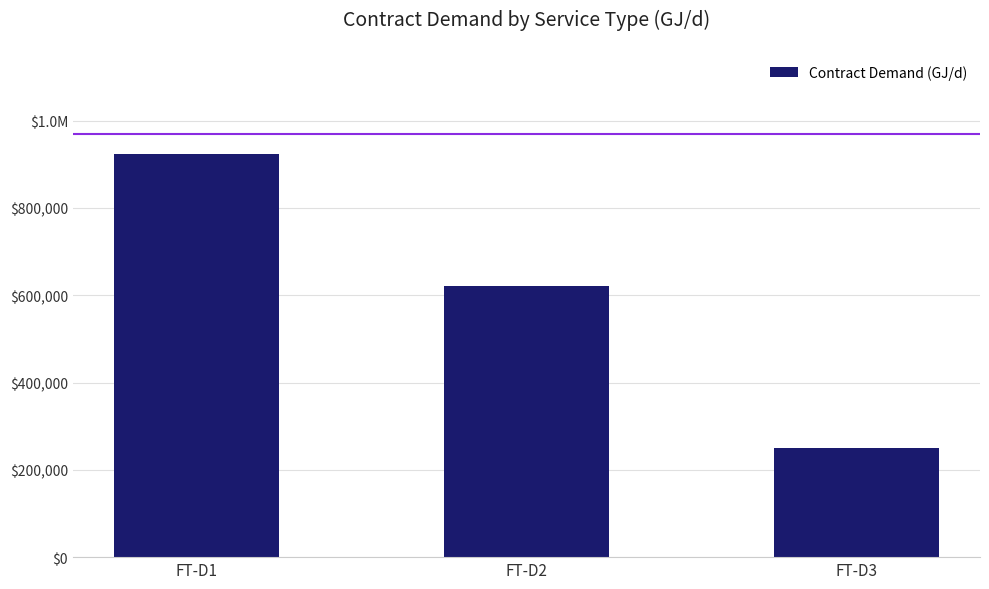

Which label corresponds to the largest value in the chart?

FT-D1